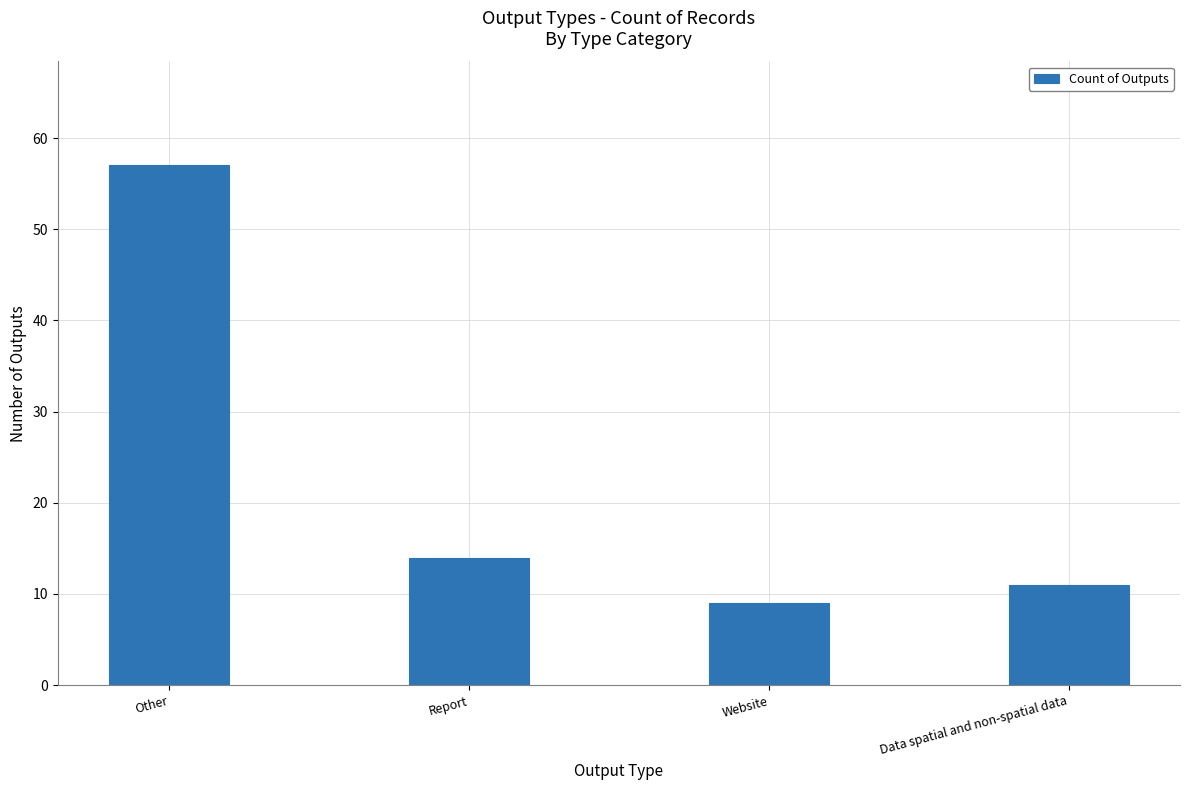

What is the change in value from Report to Data spatial and non-spatial data?

-3